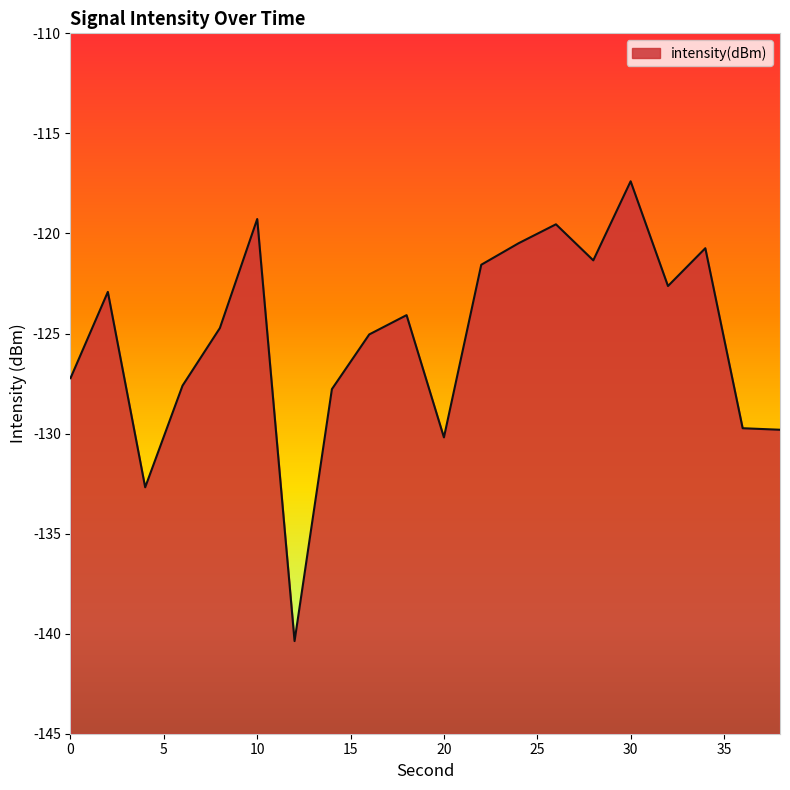

Which category has the lowest value across all series?

12